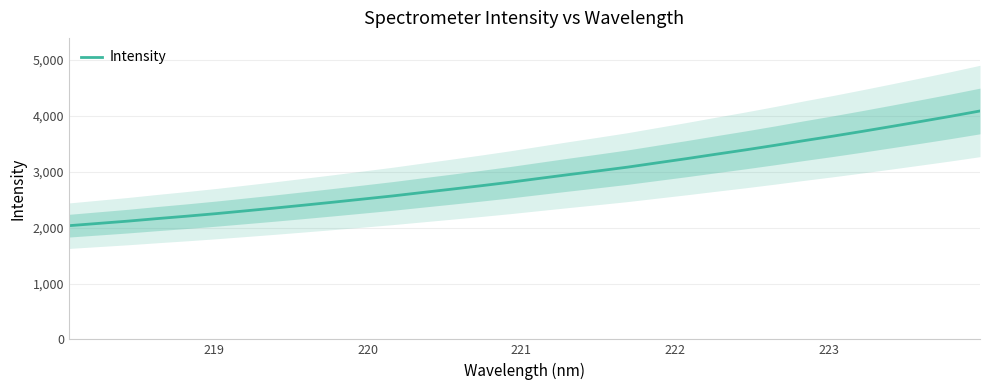

What is the minimum value shown in the chart?

2035.5